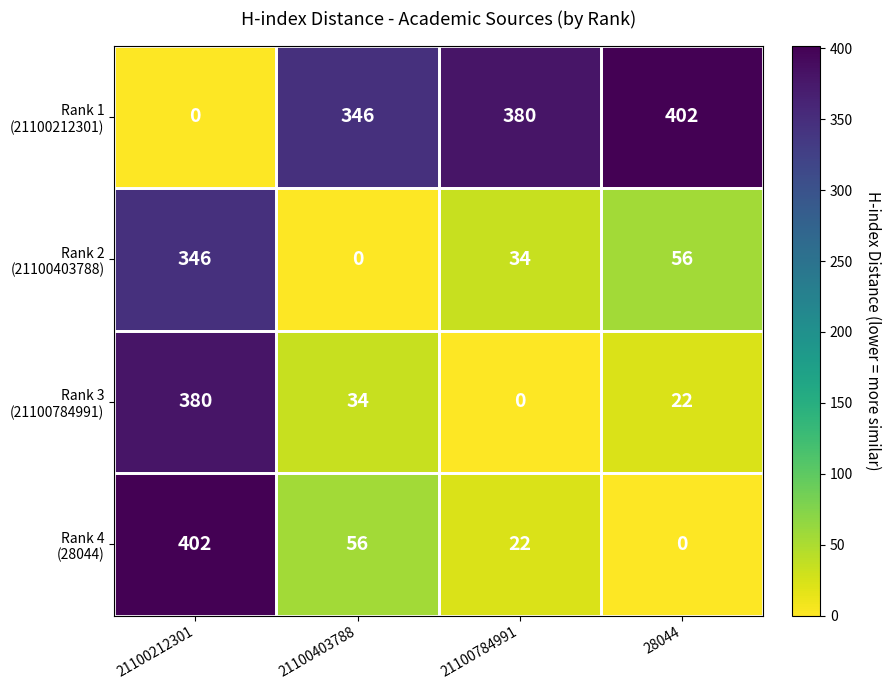

What is the greatest value displayed?

402